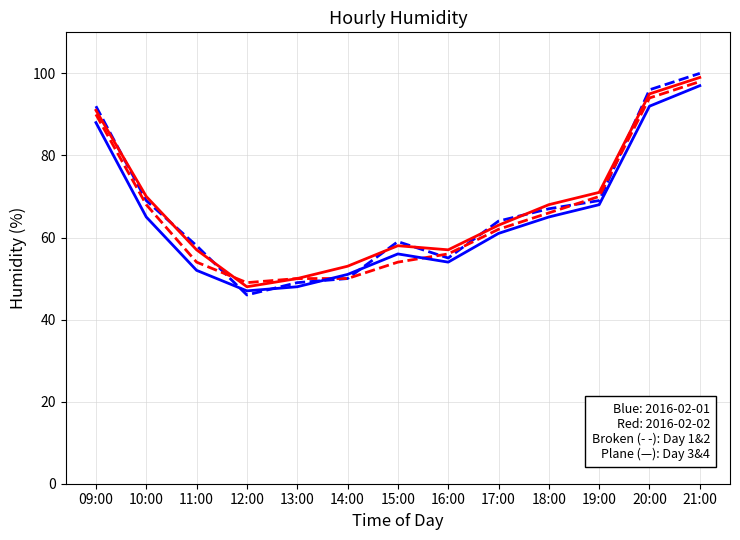

What is the total value across all series at 10:00?

272